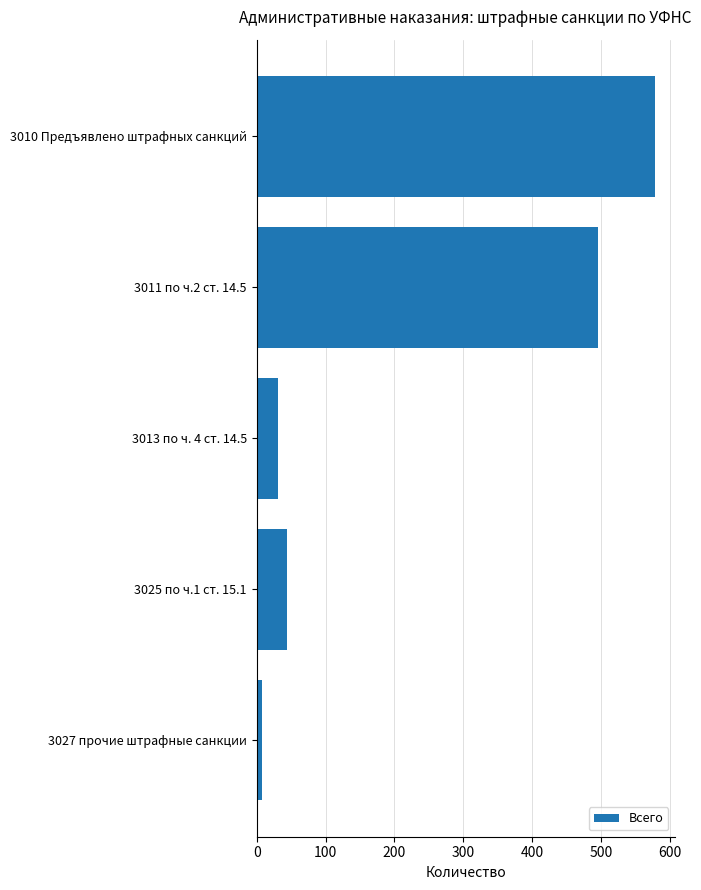

The value at 3011 по ч.2 ст. 14.5 is 495. True or false?

True